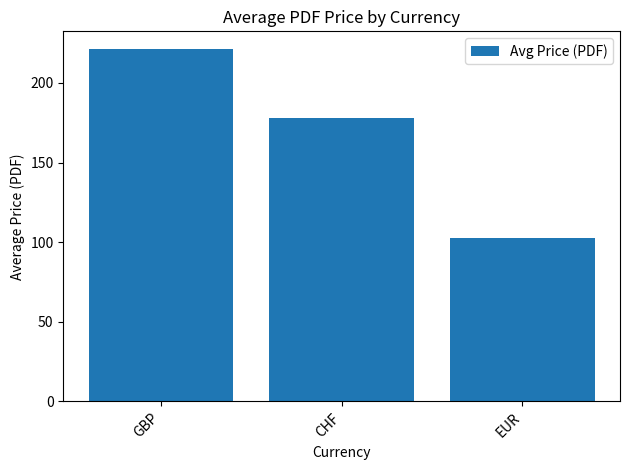

Is it true that the value at GBP is 70.6?

False